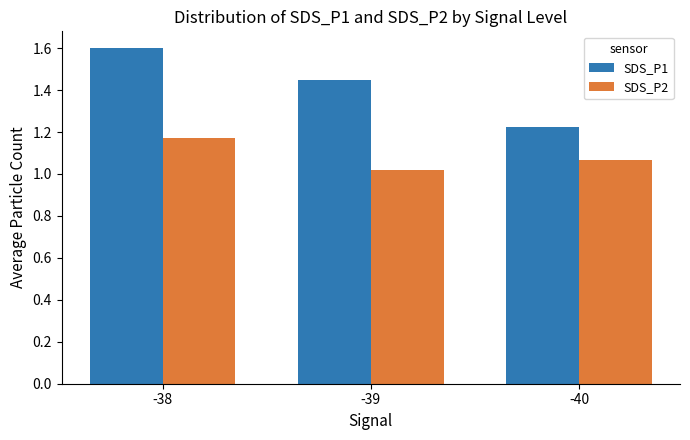

Which series has the widest spread of values?

SDS_P1